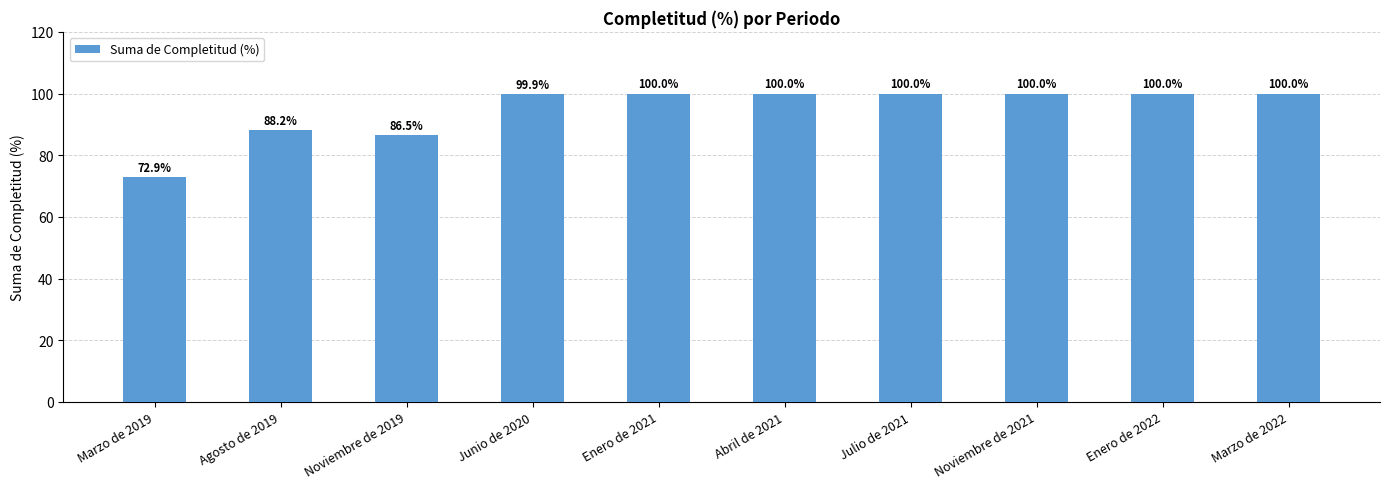

Is it true that the value at Marzo de 2019 is 72.9?

True